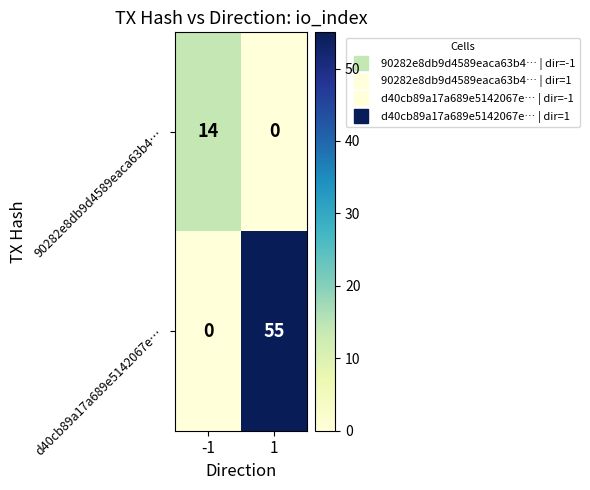

Which series has the widest spread of values?

d40cb89a17a689e5142067e…